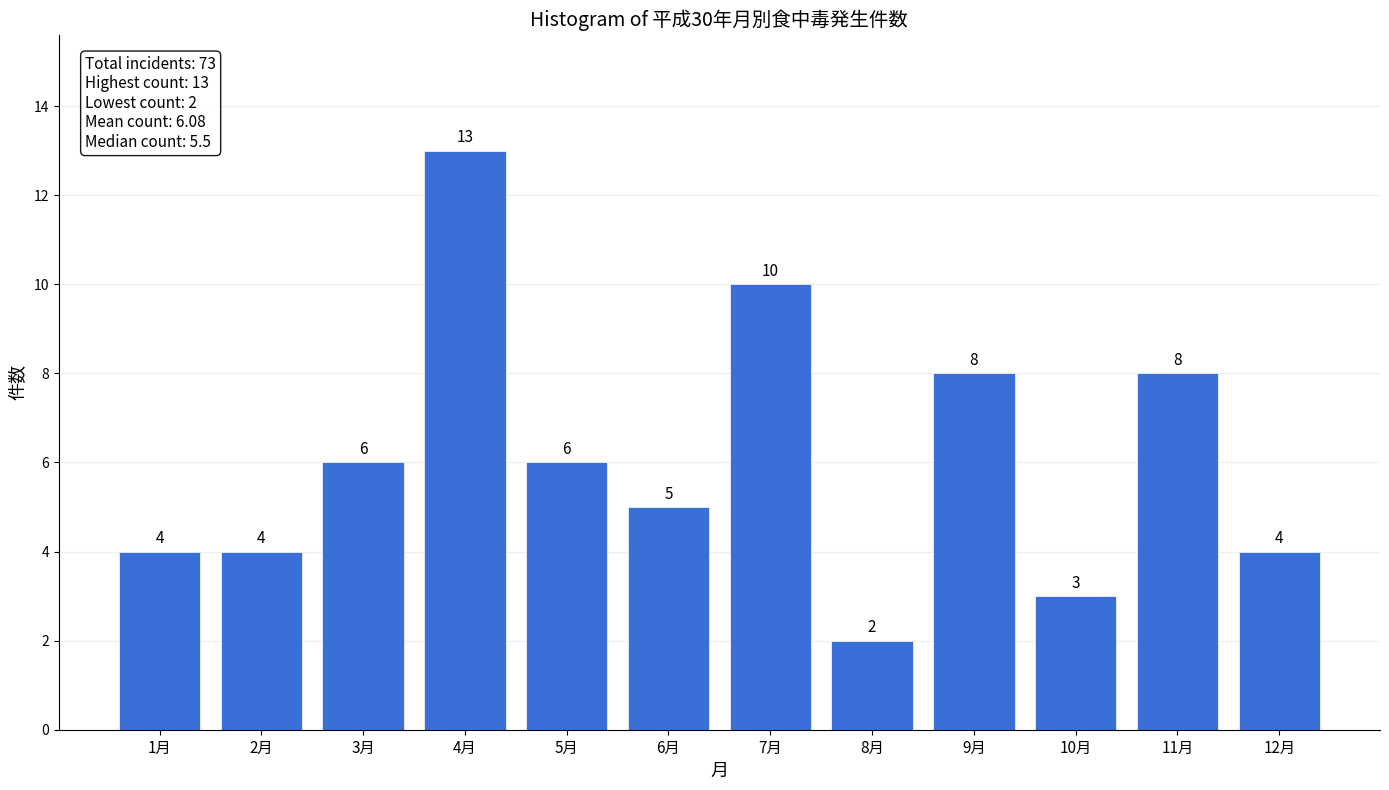

Reading left to right, extract all data points from this chart.

4	4	6	13	6	5	10	2	8	3	8	4